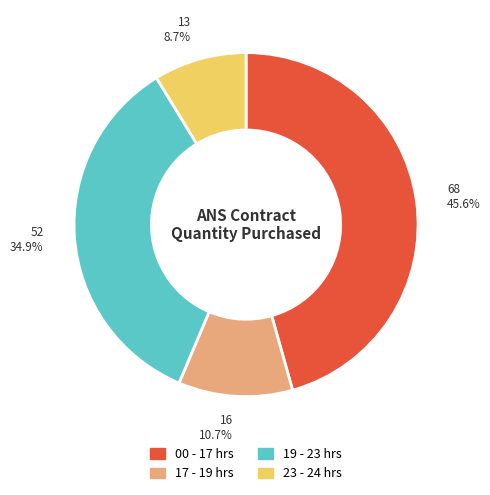

Is there any slice that represents more than half of the pie?

No